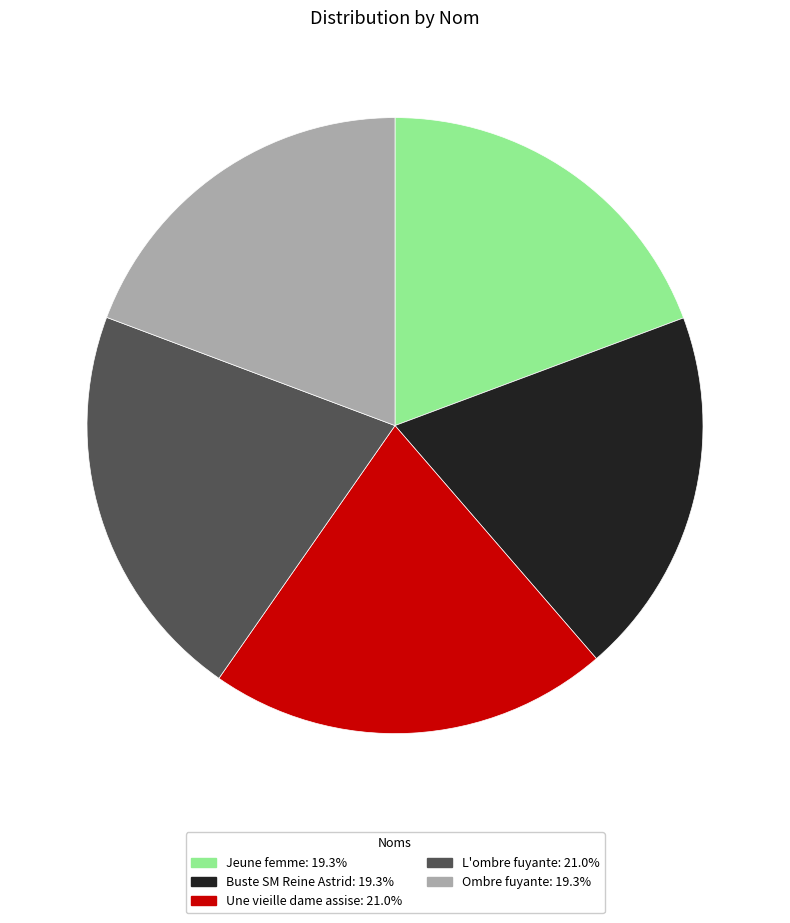

The Ombre fuyante slice represents 9% of the pie. True or false?

False